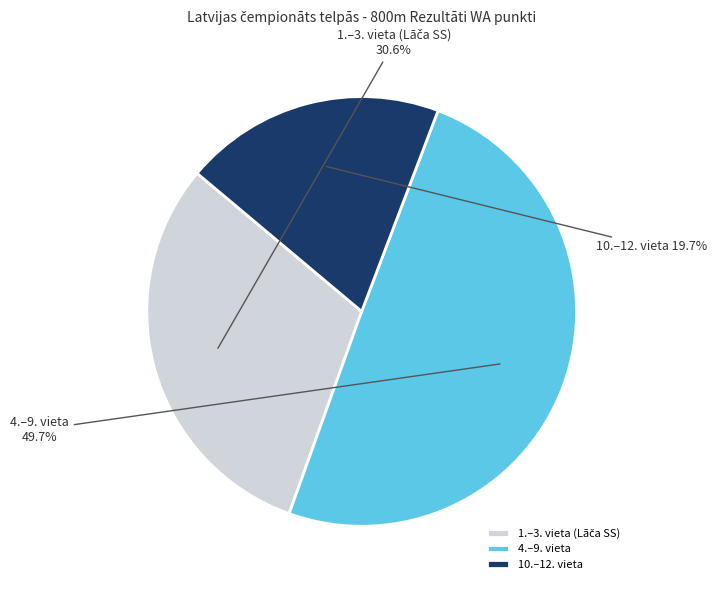

Is 10.–12. vieta the majority of the pie?

No